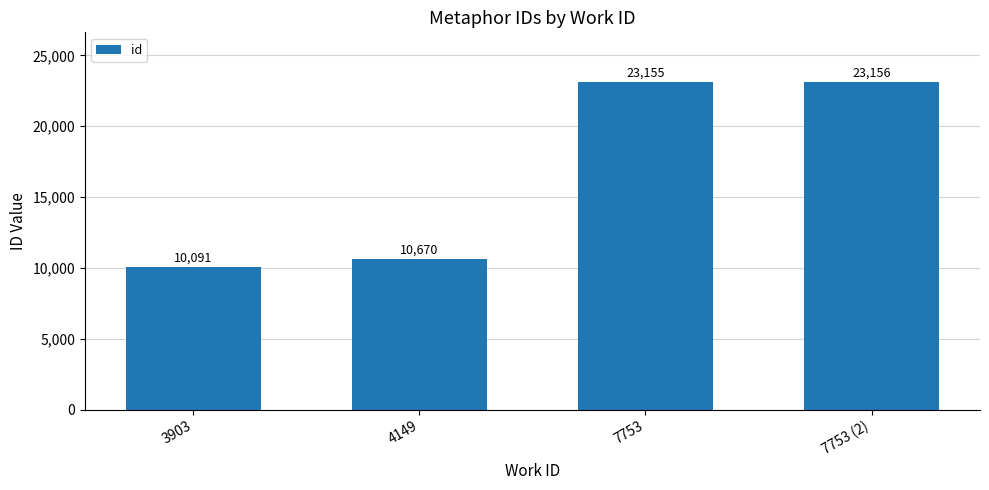

At which label is the value closest to 16623?

4149